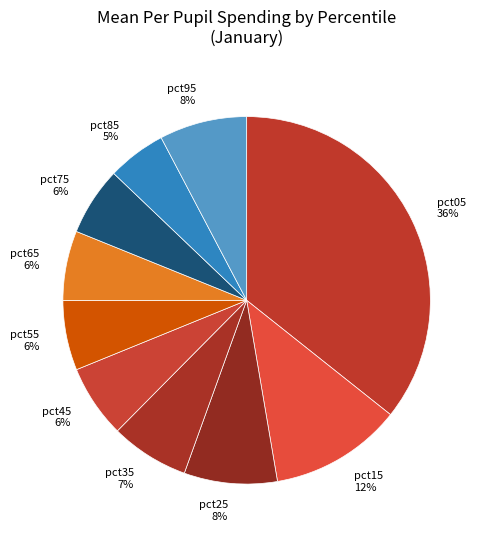

Do pct45 and pct85 together represent more than half of the pie?

No